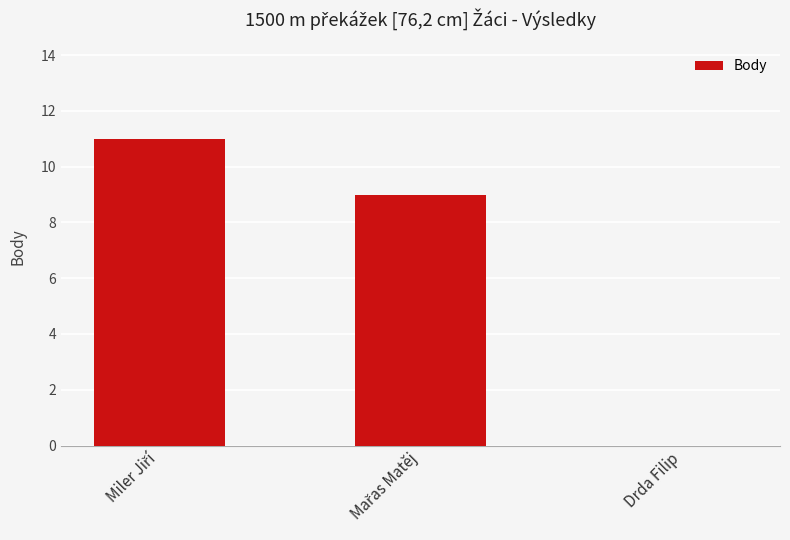

What is the sum of all values?

20